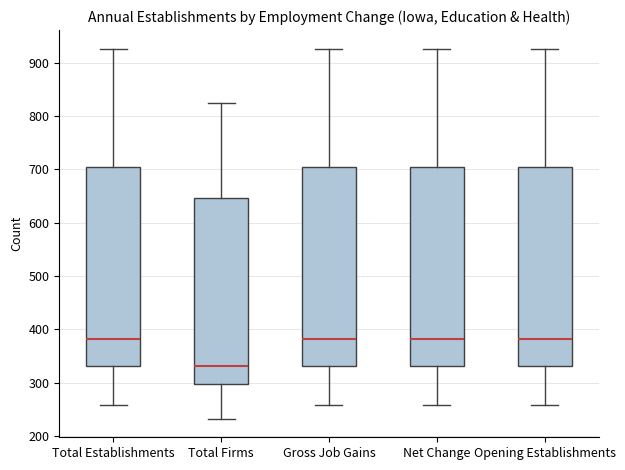

Reading left to right, read every box against the y-axis: the position of its median line, the range the box covers, and the ends of its whiskers. The values are not printed on the chart, so give them approximately, as read against the axis.

Total Establishments: median 380, box 330 to 700, whiskers 260 to 930
Total Firms: median 330, box 300 to 650, whiskers 230 to 830
Gross Job Gains: median 380, box 330 to 700, whiskers 260 to 930
Net Change: median 380, box 330 to 700, whiskers 260 to 930
Opening Establishments: median 380, box 330 to 700, whiskers 260 to 930